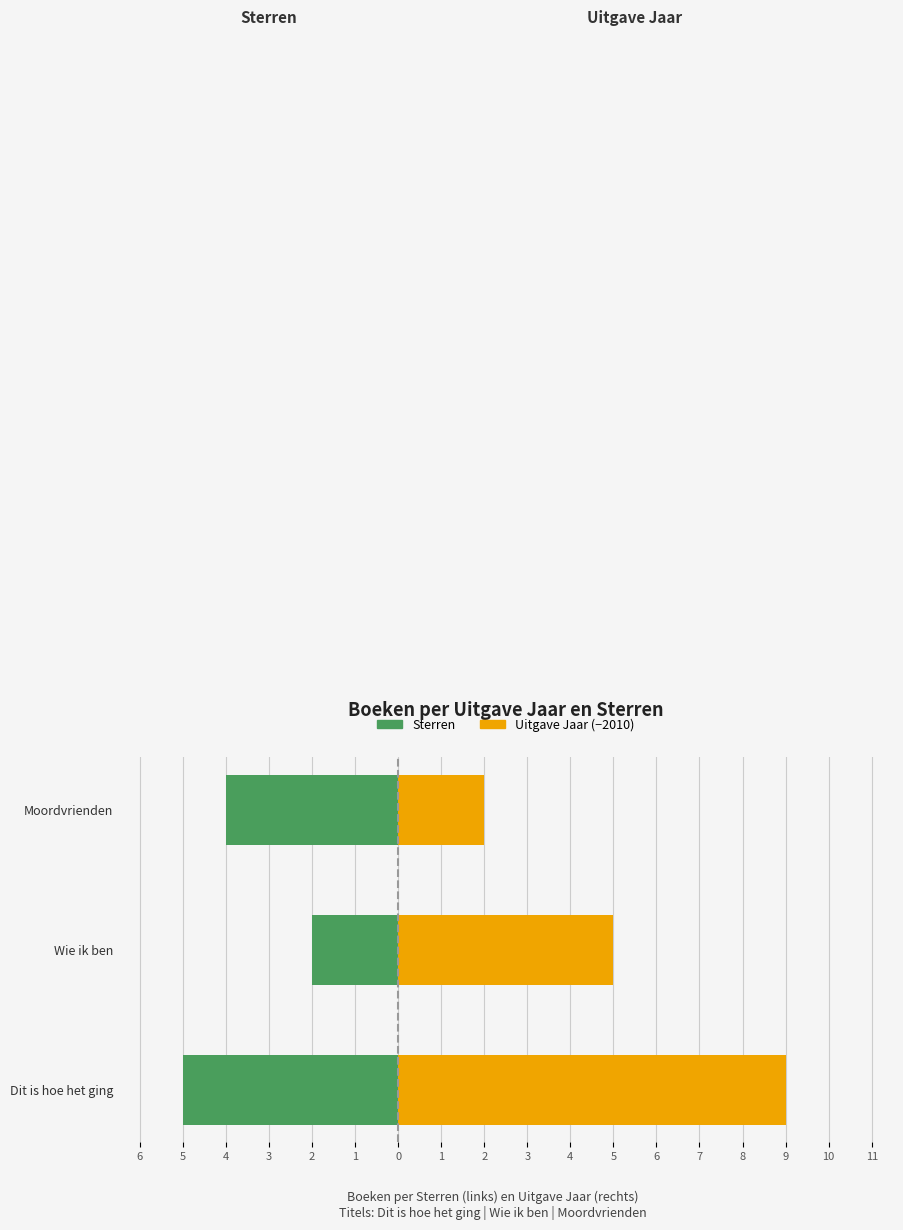

How many data points does each series have?

3